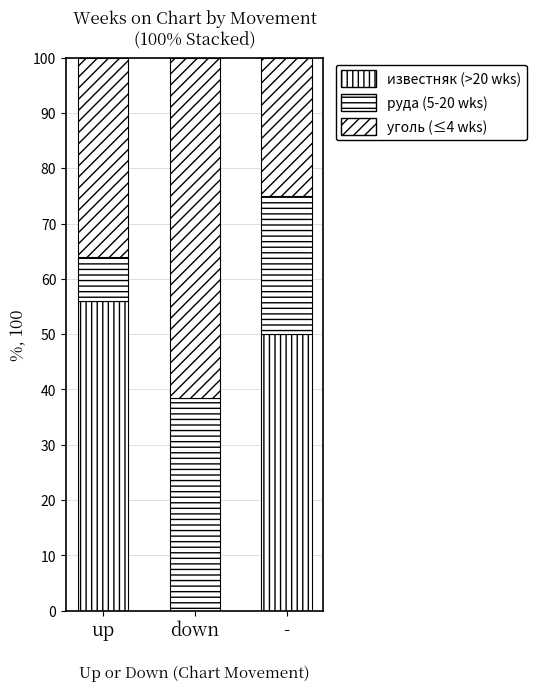

Count the number of data series in this chart.

3